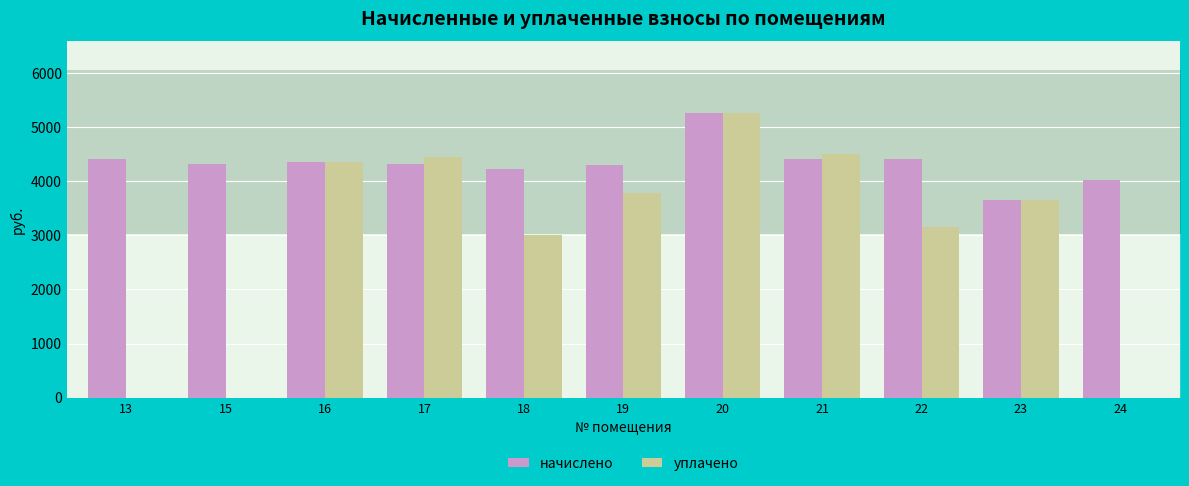

How many groups of bars are there?

11